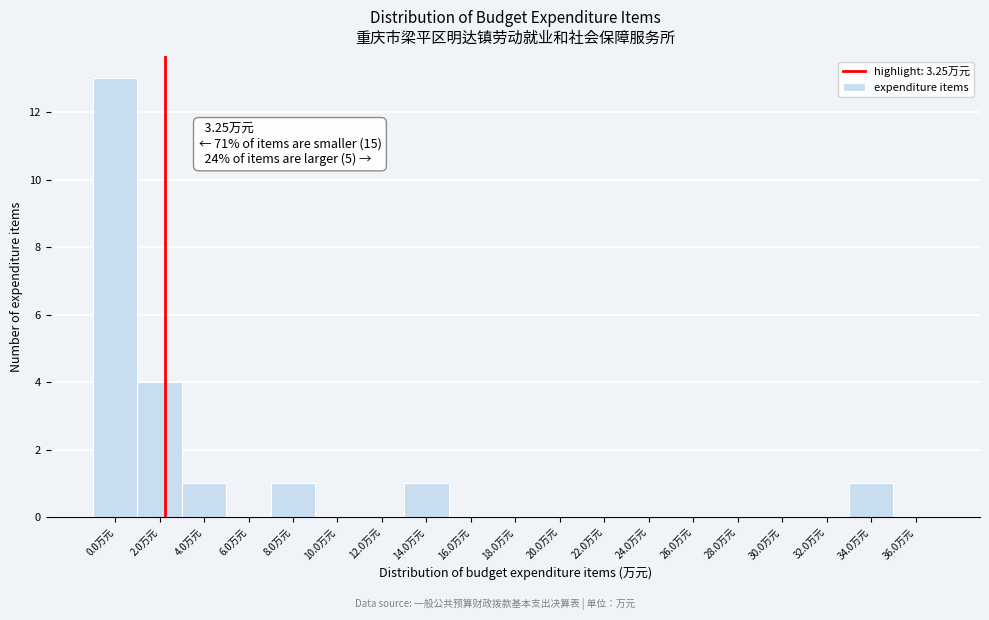

Reading left to right, extract all data points from this chart.

0.0万元=13	2.0万元=4	4.0万元=1	6.0万元=0	8.0万元=1	10.0万元=0	12.0万元=0	14.0万元=1	16.0万元=0	18.0万元=0	20.0万元=0	22.0万元=0	24.0万元=0	26.0万元=0	28.0万元=0	30.0万元=0	32.0万元=0	34.0万元=1	36.0万元=0